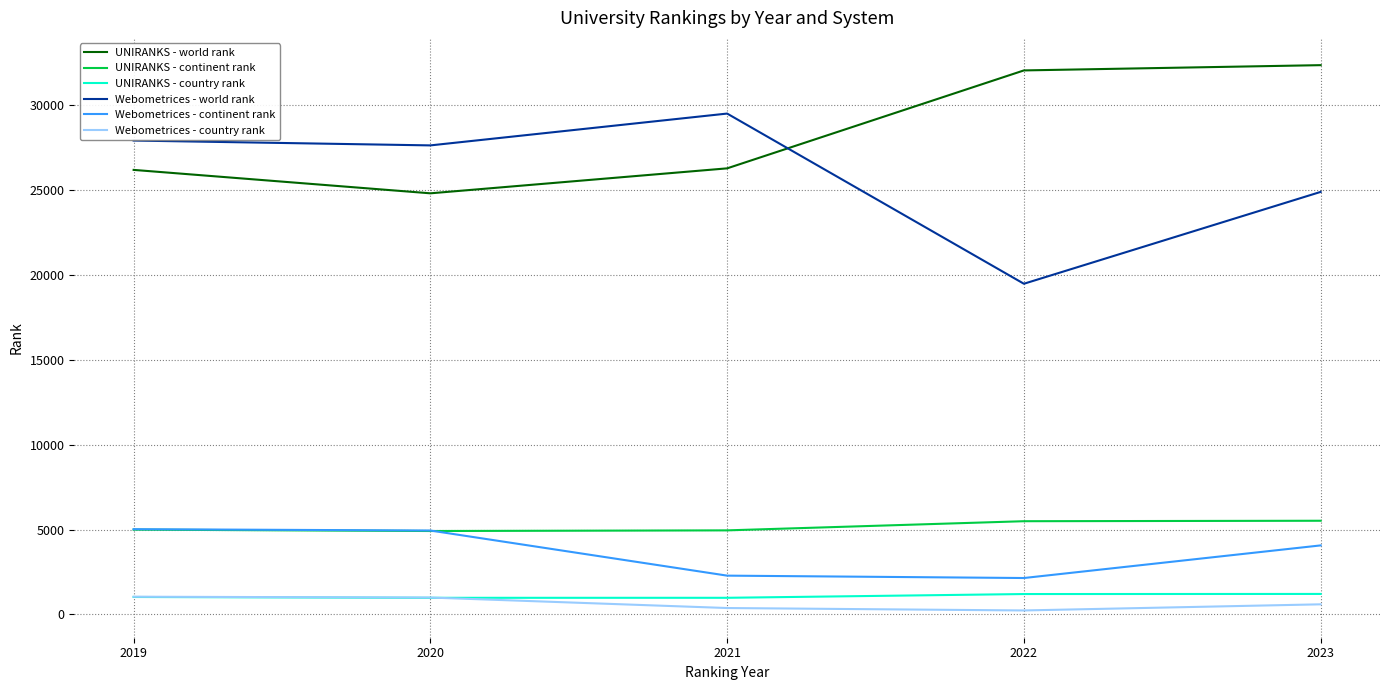

Which series has the largest total across all categories?

UNIRANKS - world rank